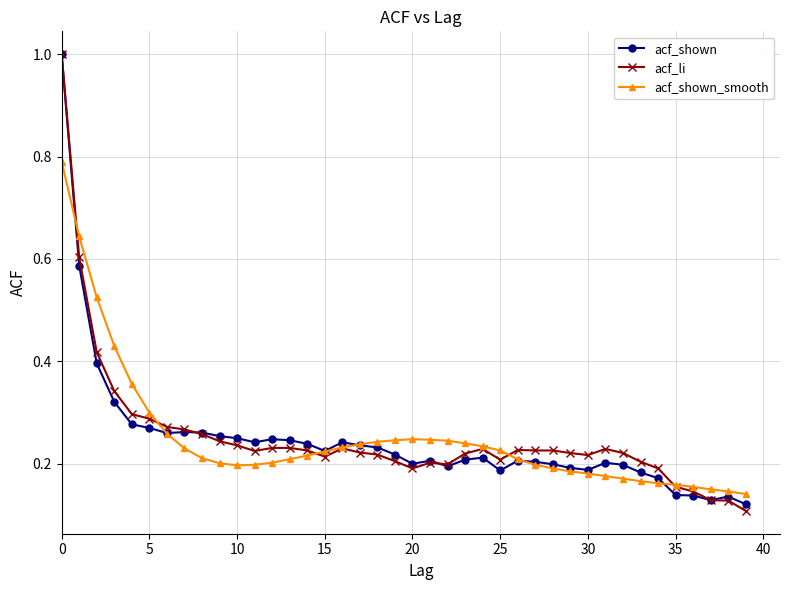

At how many categories does at least one series exceed 0?

40